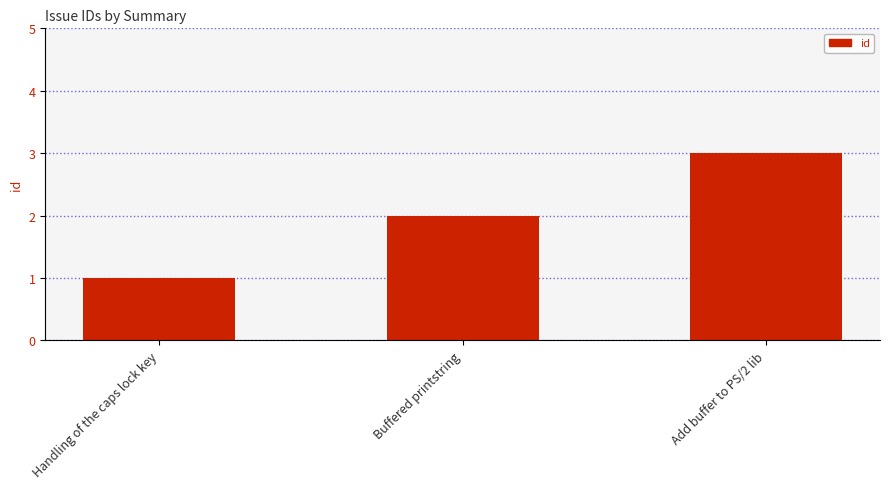

What is the ratio of the value at Handling of the caps lock key to the value at Add buffer to PS/2 lib?

0.3